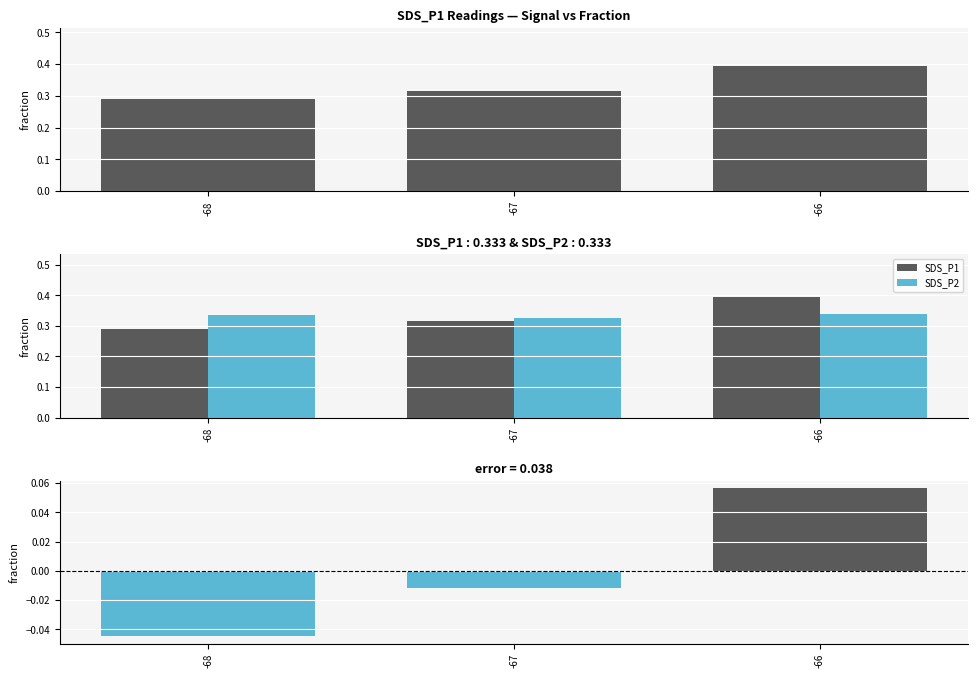

The value of SDS_P1 at -66 is 0.2. True or false?

False